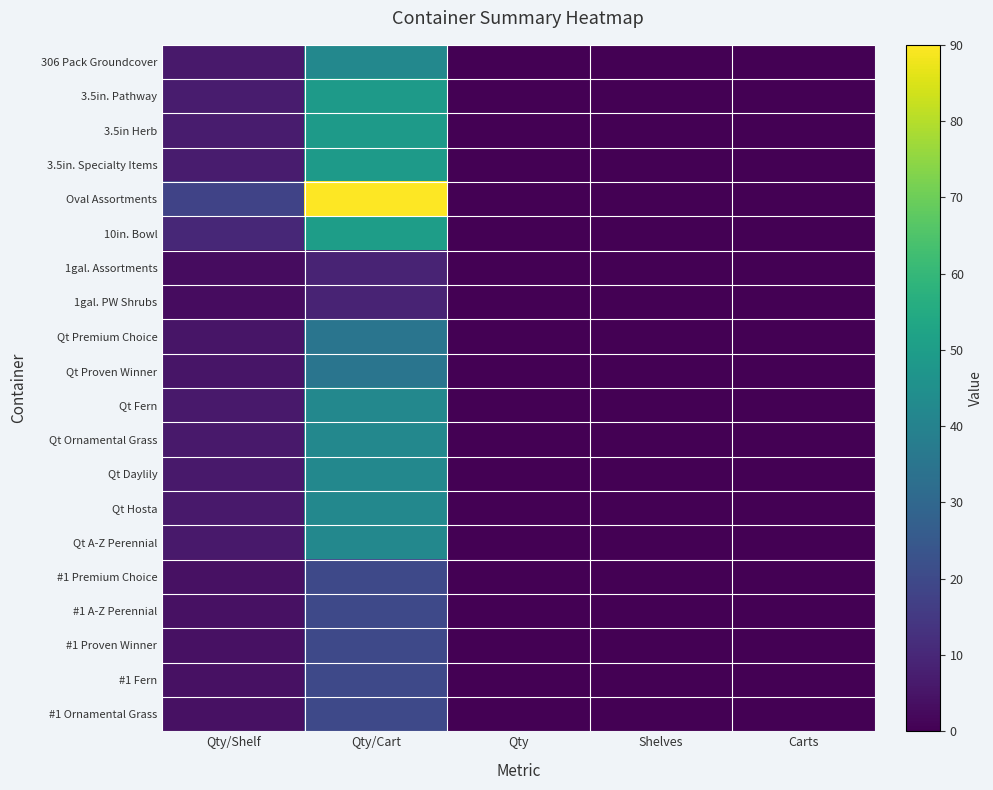

Reading left to right, list all the values displayed in this chart.

306 Pack Groundcover: Qty/Shelf=6	Qty/Cart=42	Qty=0	Shelves=0	Carts=0
3.5in. Pathway: Qty/Shelf=7	Qty/Cart=49	Qty=0	Shelves=0	Carts=0
3.5in Herb: Qty/Shelf=7	Qty/Cart=49	Qty=0	Shelves=0	Carts=0
3.5in. Specialty Items: Qty/Shelf=7	Qty/Cart=49	Qty=0	Shelves=0	Carts=0
Oval Assortments: Qty/Shelf=18	Qty/Cart=90	Qty=0	Shelves=0	Carts=0
10in. Bowl: Qty/Shelf=10	Qty/Cart=50	Qty=0	Shelves=0	Carts=0
1gal. Assortments: Qty/Shelf=3	Qty/Cart=9	Qty=0	Shelves=0	Carts=0
1gal. PW Shrubs: Qty/Shelf=3	Qty/Cart=9	Qty=0	Shelves=0	Carts=0
Qt Premium Choice: Qty/Shelf=5	Qty/Cart=35	Qty=0	Shelves=0	Carts=0
Qt Proven Winner: Qty/Shelf=5	Qty/Cart=35	Qty=0	Shelves=0	Carts=0
Qt Fern: Qty/Shelf=6	Qty/Cart=42	Qty=0	Shelves=0	Carts=0
Qt Ornamental Grass: Qty/Shelf=6	Qty/Cart=42	Qty=0	Shelves=0	Carts=0
Qt Daylily: Qty/Shelf=6	Qty/Cart=42	Qty=0	Shelves=0	Carts=0
Qt Hosta: Qty/Shelf=6	Qty/Cart=42	Qty=0	Shelves=0	Carts=0
Qt A-Z Perennial: Qty/Shelf=6	Qty/Cart=42	Qty=0	Shelves=0	Carts=0
#1 Premium Choice: Qty/Shelf=4	Qty/Cart=20	Qty=0	Shelves=0	Carts=0
#1 A-Z Perennial: Qty/Shelf=4	Qty/Cart=20	Qty=0	Shelves=0	Carts=0
#1 Proven Winner: Qty/Shelf=4	Qty/Cart=20	Qty=0	Shelves=0	Carts=0
#1 Fern: Qty/Shelf=4	Qty/Cart=20	Qty=0	Shelves=0	Carts=0
#1 Ornamental Grass: Qty/Shelf=4	Qty/Cart=20	Qty=0	Shelves=0	Carts=0